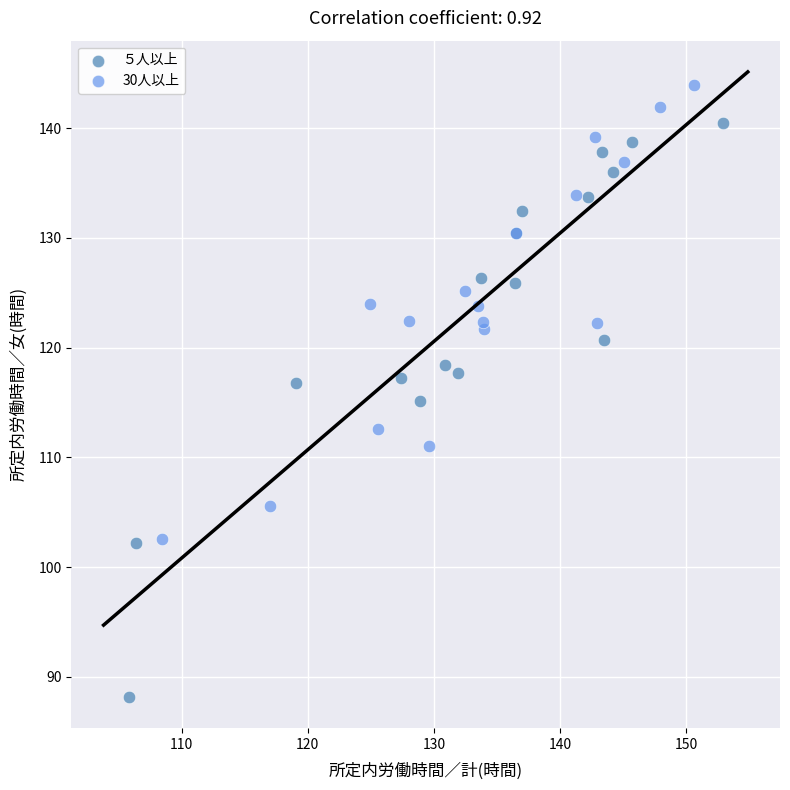

Which series contains the highest Y value?

30人以上